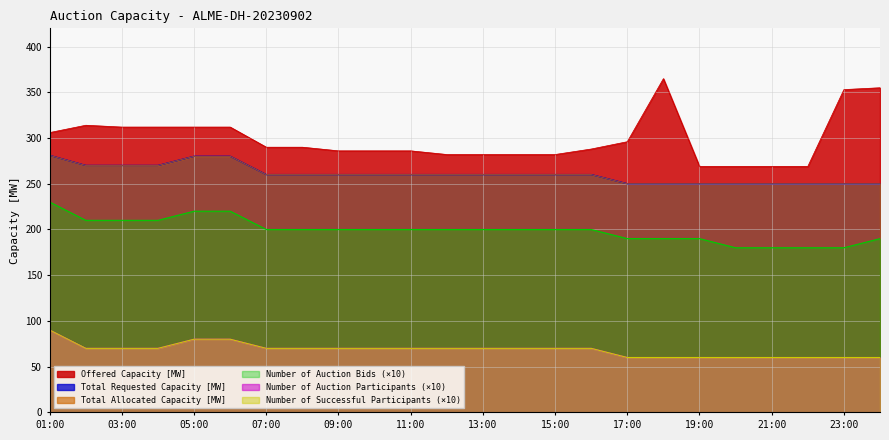

True or false: Number of Successful Participants has more than 2 interior local peaks.

False